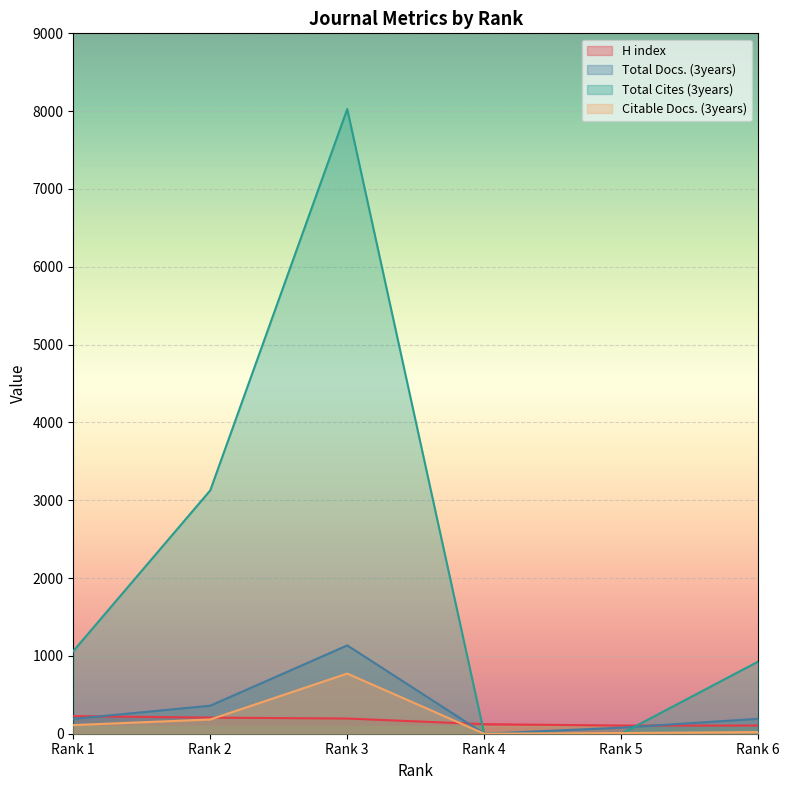

Which category has the lowest value across all series?

Rank 4